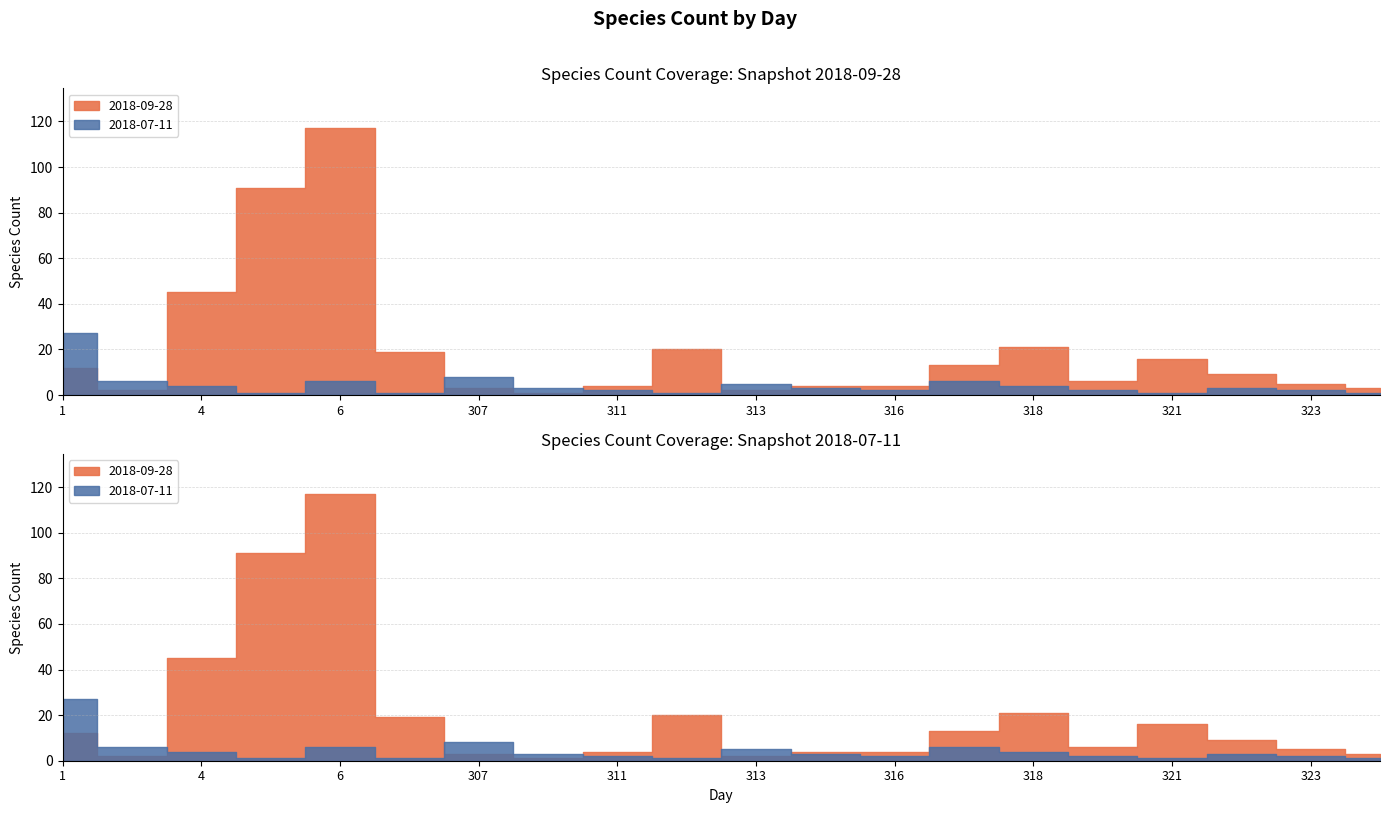

List the series in order of their peak value, lowest first.

2018-07-11, 2018-09-28